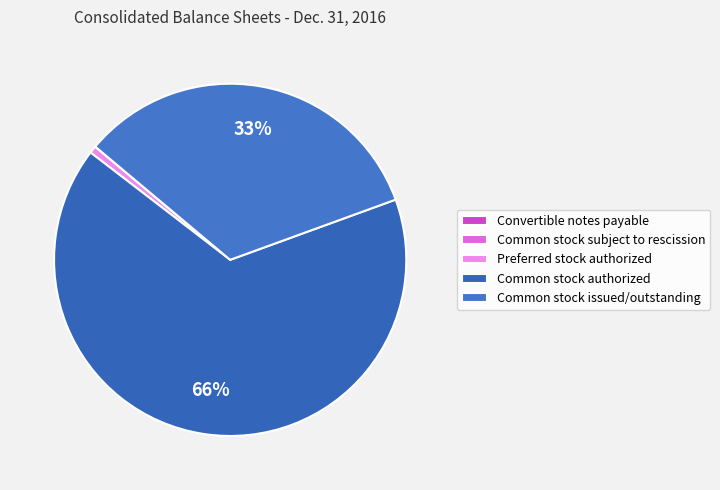

To the nearest percent, what is the combined percentage of Common stock issued/outstanding and Common stock authorized?

99%